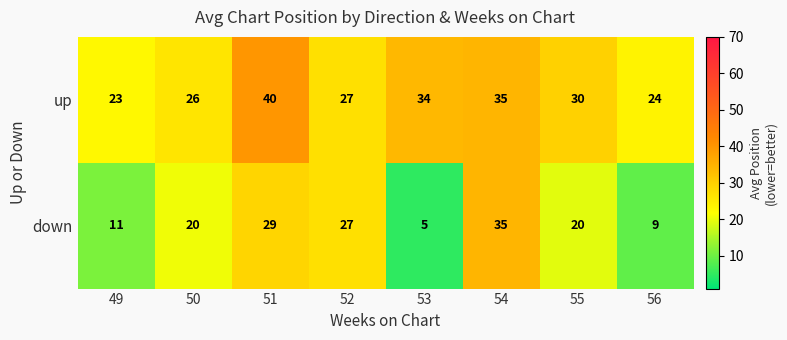

List the series in order of their overall mean, highest first.

up, down